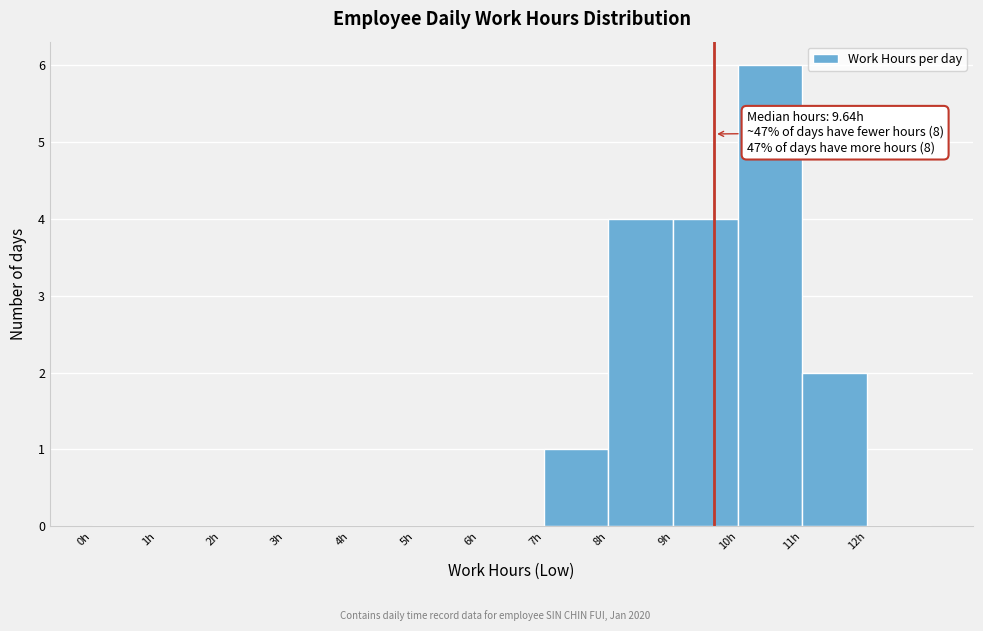

Over which range of the x-axis is the bar tallest?

10 to 11